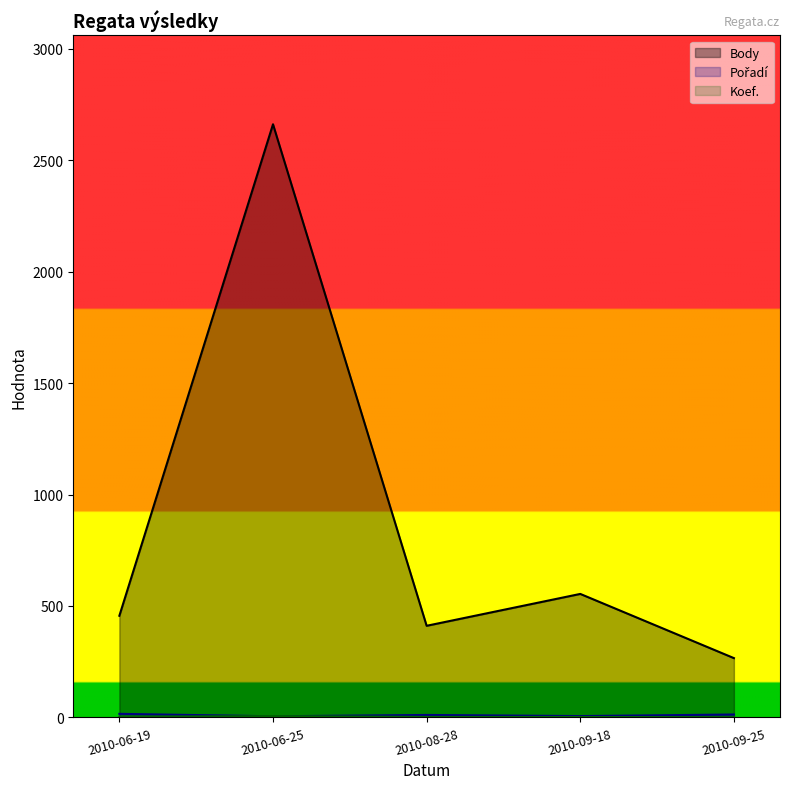

The value of Body at 2010-06-19 is 456. True or false?

True